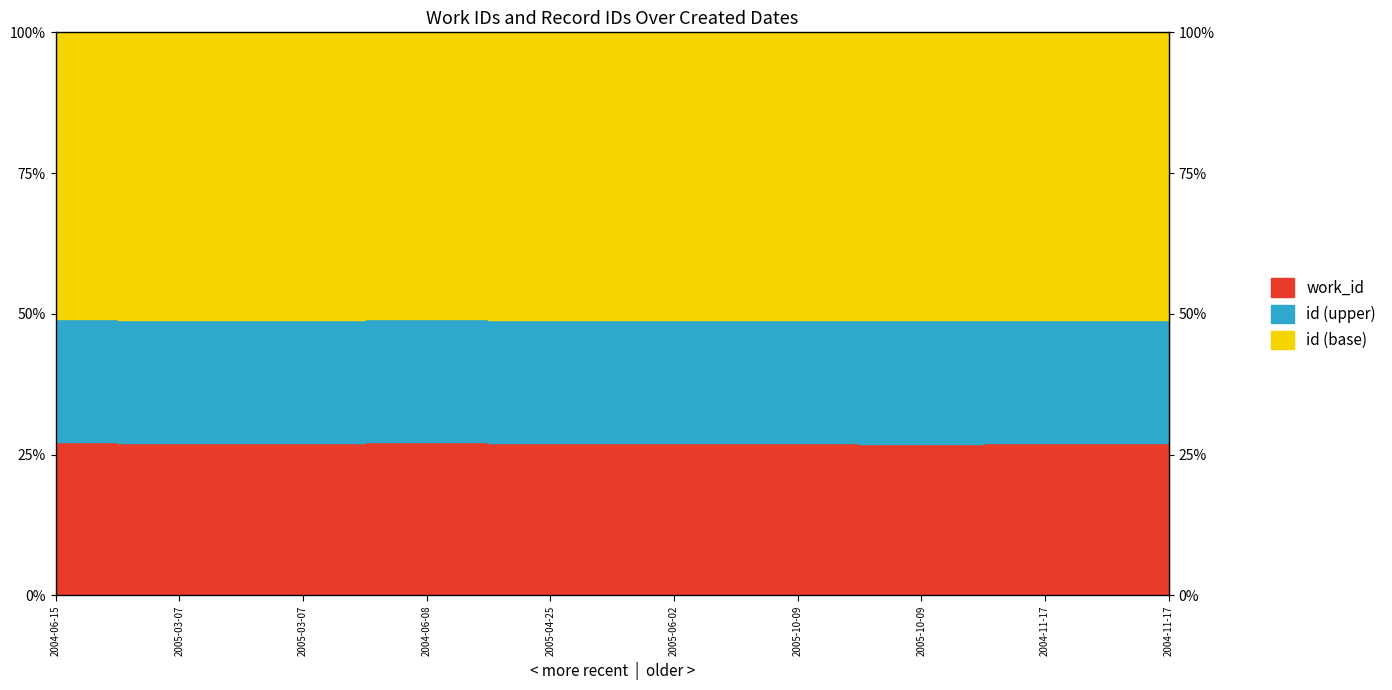

Which series has the widest spread of values?

id